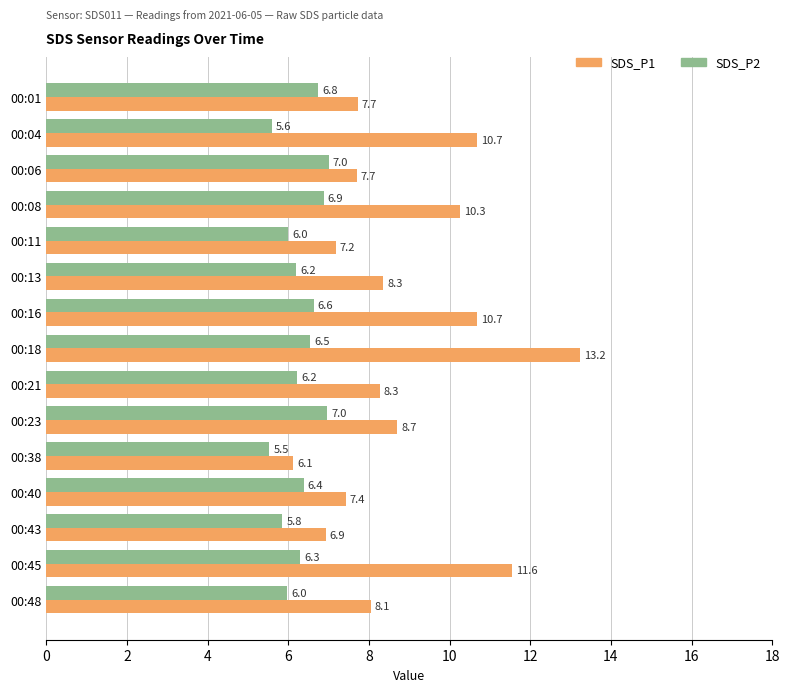

The value of SDS_P2 at 00:13 is 1.4. True or false?

False